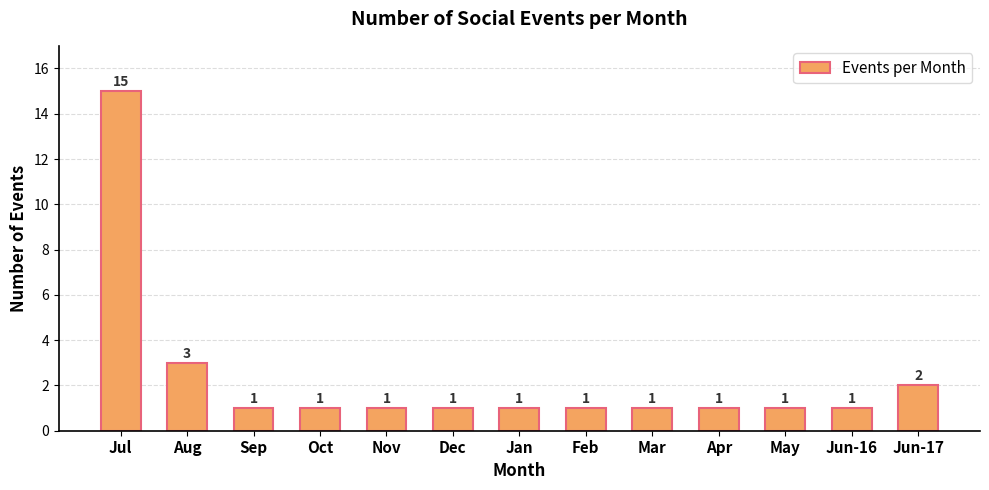

What is the greatest value displayed?

15